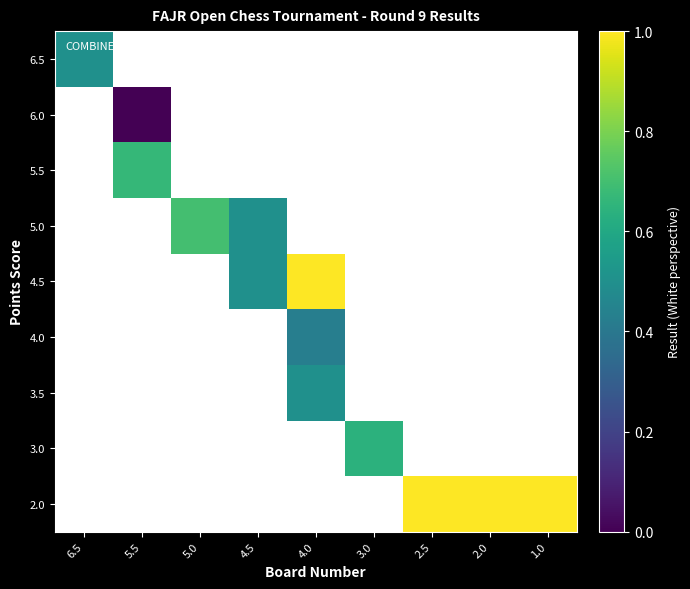

Is it true that 4.5 equals 0.8 at 4.5?

False